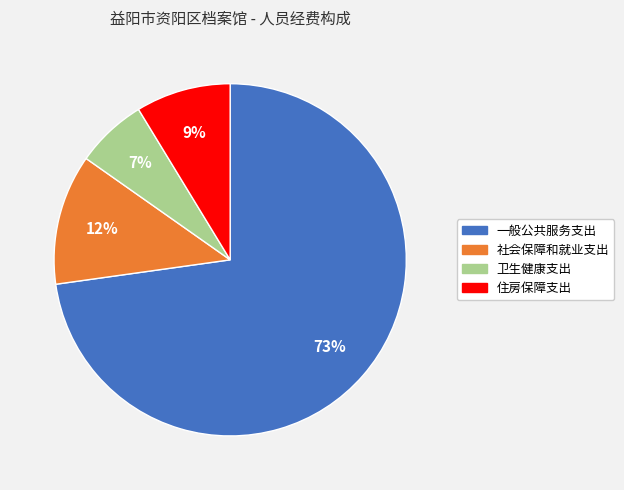

Is it true that 一般公共服务支出 is 82% of the pie?

False